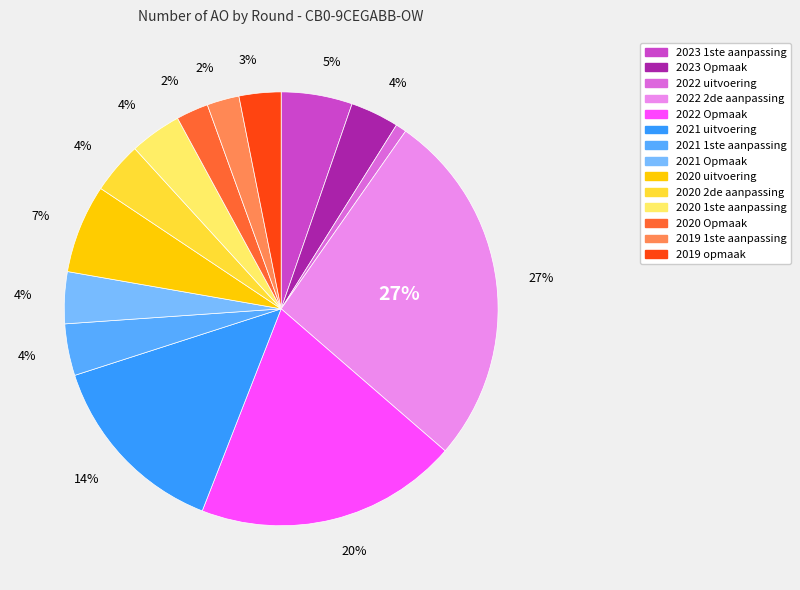

Rank the categories by value from lowest to highest.

2022 uitvoering, 2020 Opmaak, 2019 1ste aanpassing, 2019 opmaak, 2023 Opmaak, 2021 1ste aanpassing, 2021 Opmaak, 2020 2de aanpassing, 2020 1ste aanpassing, 2023 1ste aanpassing, 2020 uitvoering, 2021 uitvoering, 2022 Opmaak, 2022 2de aanpassing